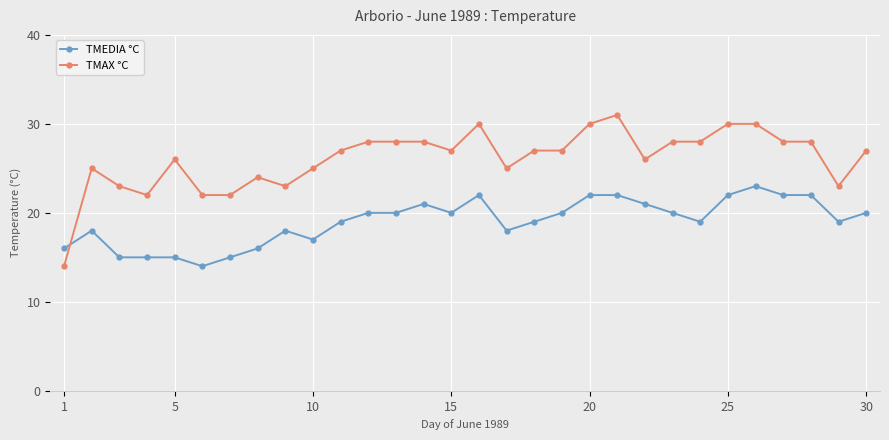

Which series has the largest total across all categories?

TMAX °C